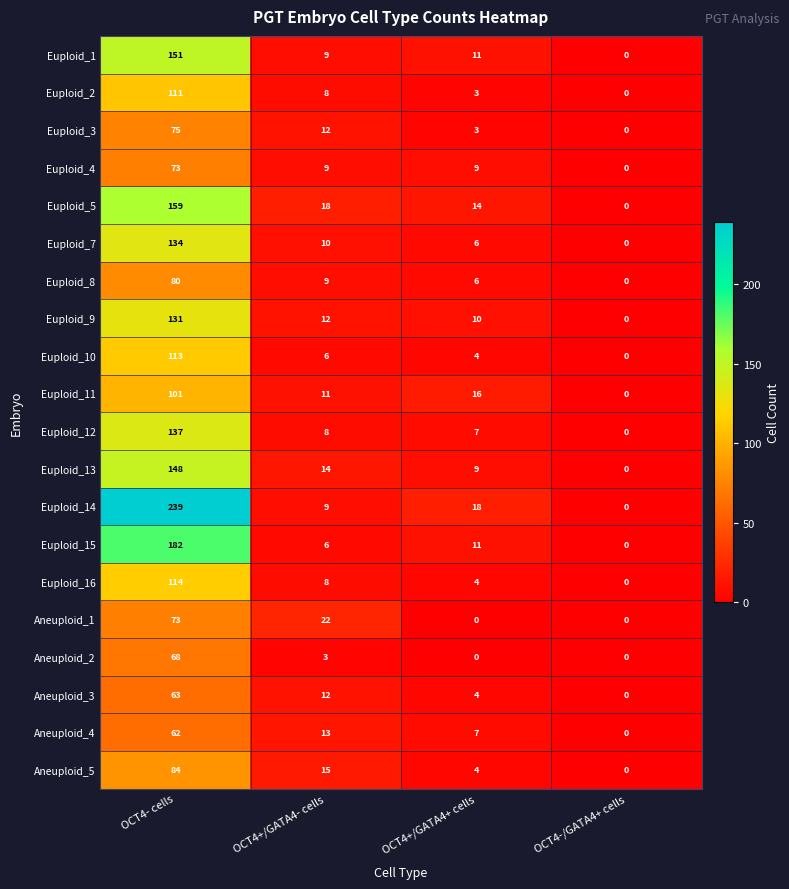

Which series changed the most between OCT4+/GATA4- cells and OCT4-/GATA4+ cells?

Aneuploid_1